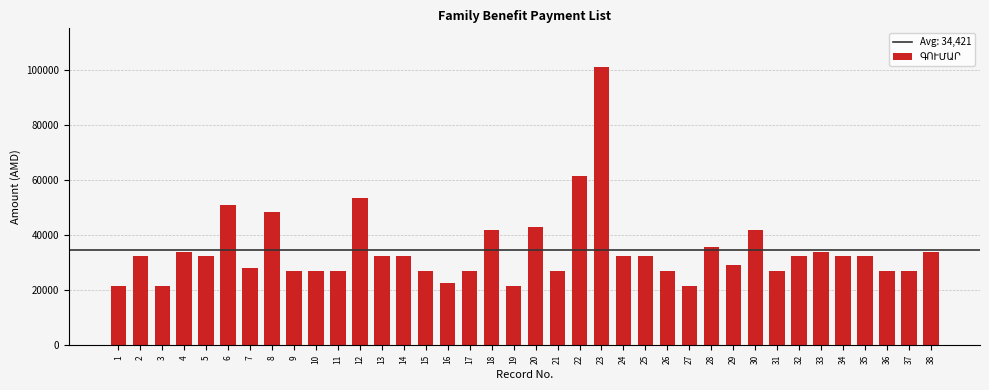

The chart shows a value of 13519 at 1. True or false?

False